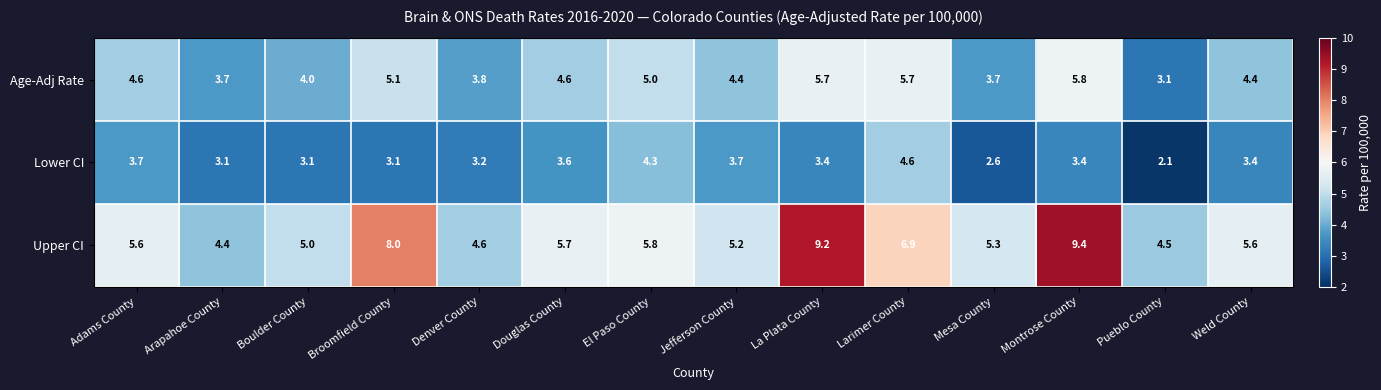

True or false: Age-Adj Rate has a value of 8.3 at Douglas County.

False